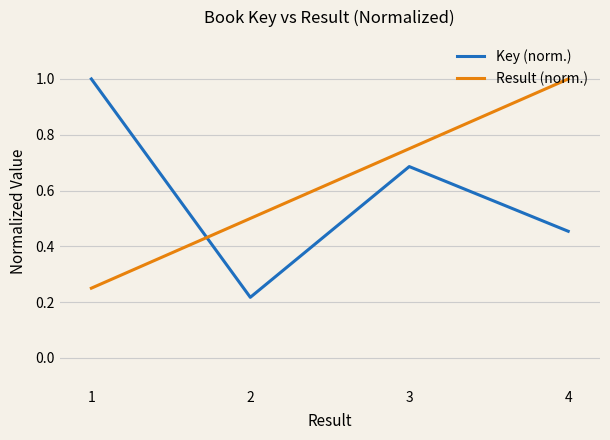

Between 2 and 3, which series saw the biggest shift?

Key (norm.)